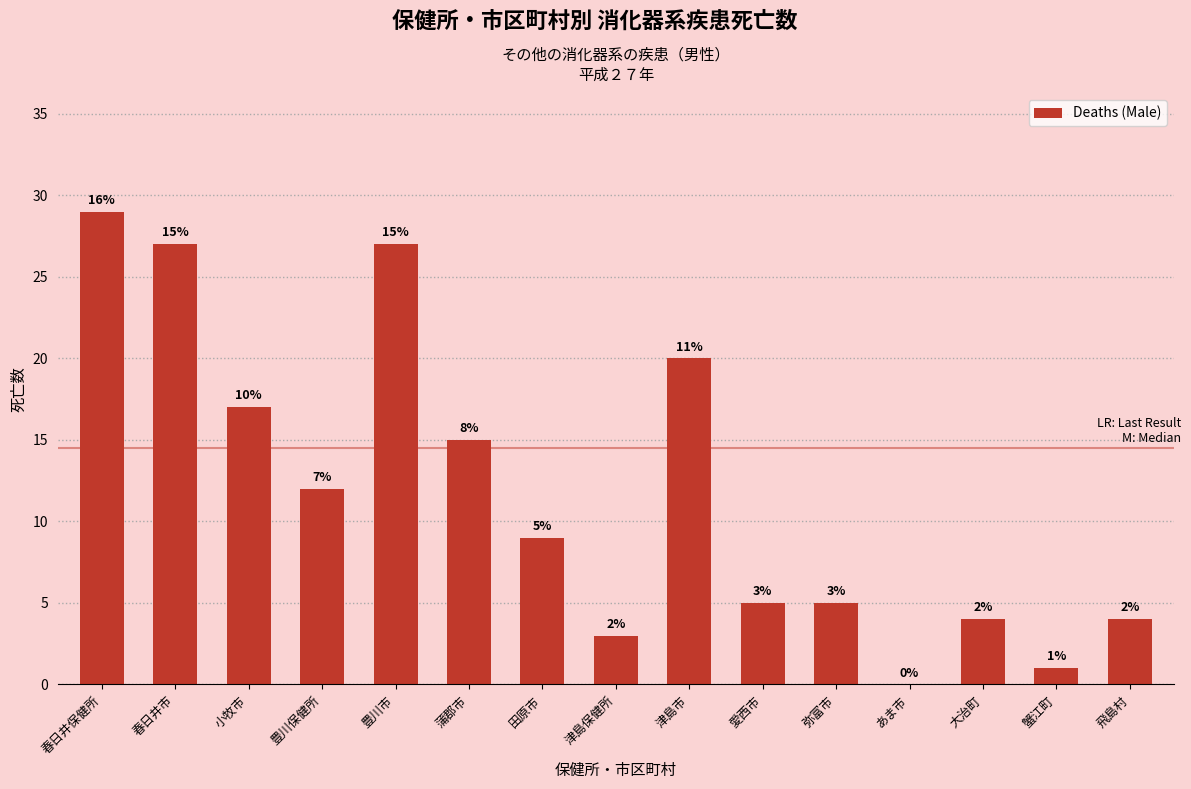

What is the approximate value at 飛島村?

4